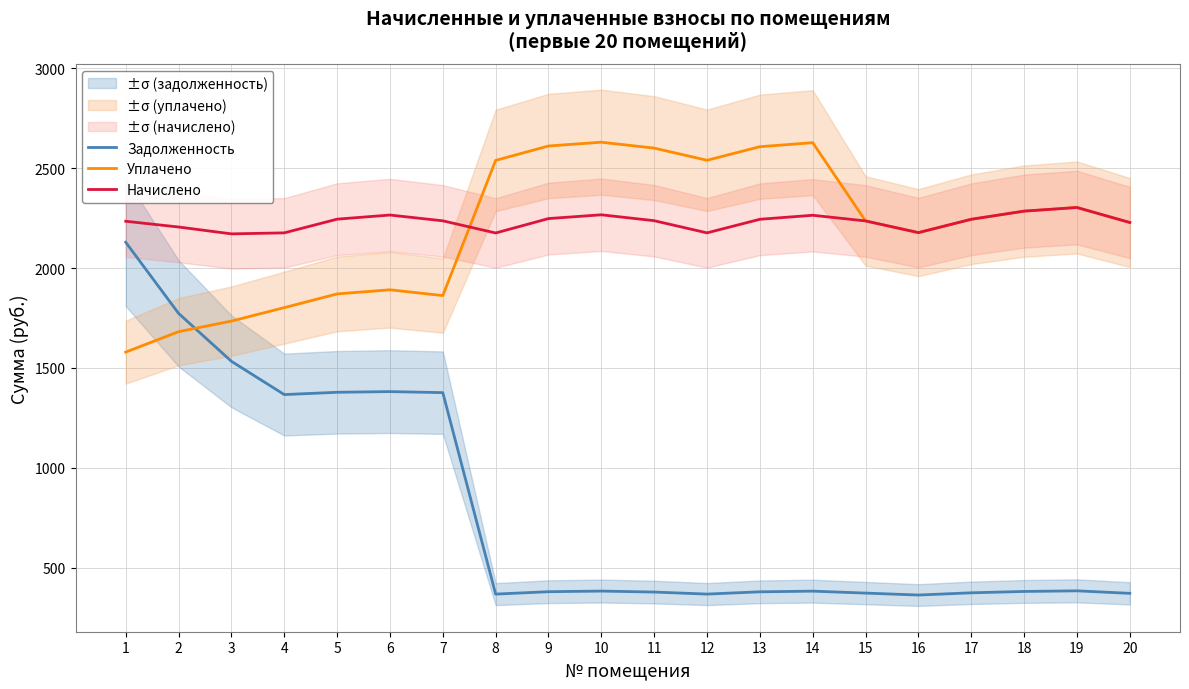

Reading left to right, list all the values displayed in this chart.

Задолженность: 2129.4	1773.2	1533.2	1366.7	1378.2	1381.6	1376.4	367.7	379.7	382.9	377.9	367.8	379.1	382.5	372.7	363.0	374.2	381.0	384.0	371.5
Уплачено: 1579.4	1681.7	1734.7	1802.1	1870.7	1891.4	1862.4	2539.3	2611.4	2630.4	2600.8	2539.9	2607.9	2628.0	2236.2	2177.6	2244.5	2285.3	2303.5	2228.4
Начислено: 2234.6	2205.8	2171.4	2176.5	2245.1	2265.8	2236.8	2175.9	2248.0	2266.9	2237.4	2176.5	2244.5	2264.6	2236.2	2177.6	2244.5	2285.3	2303.5	2228.4